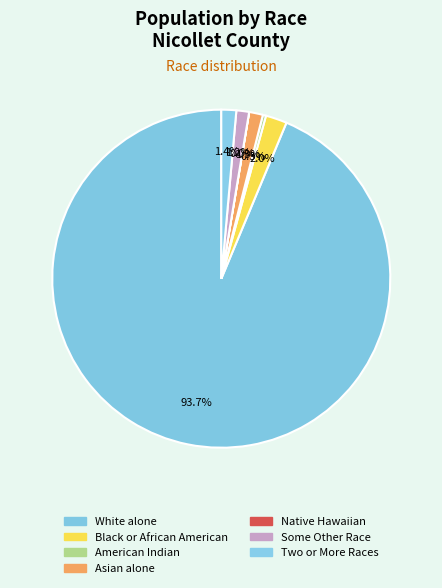

To the nearest percent, what is the difference between the largest and smallest slice percentages?

94%